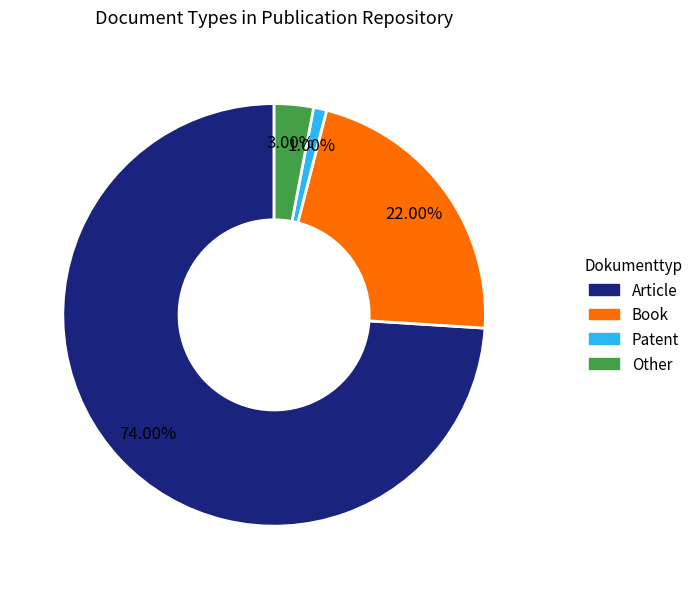

Which category has the biggest portion of the pie?

Article